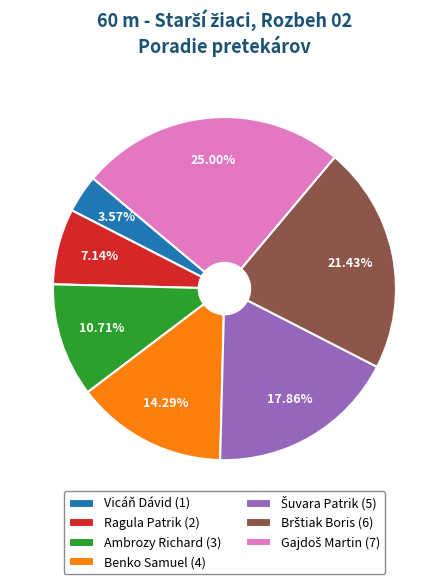

Approximately how many times larger is the value at Ragula Patrik (2) compared to Vicáň Dávid (1)?

2.0